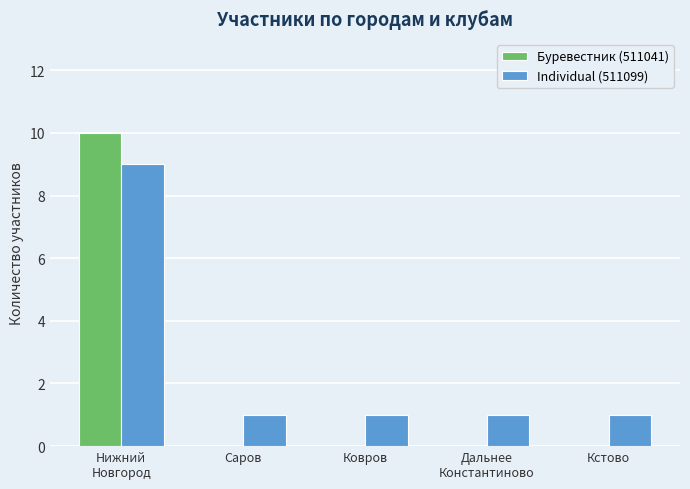

How many Буревестник (511041) values are between 0 and 1?

4